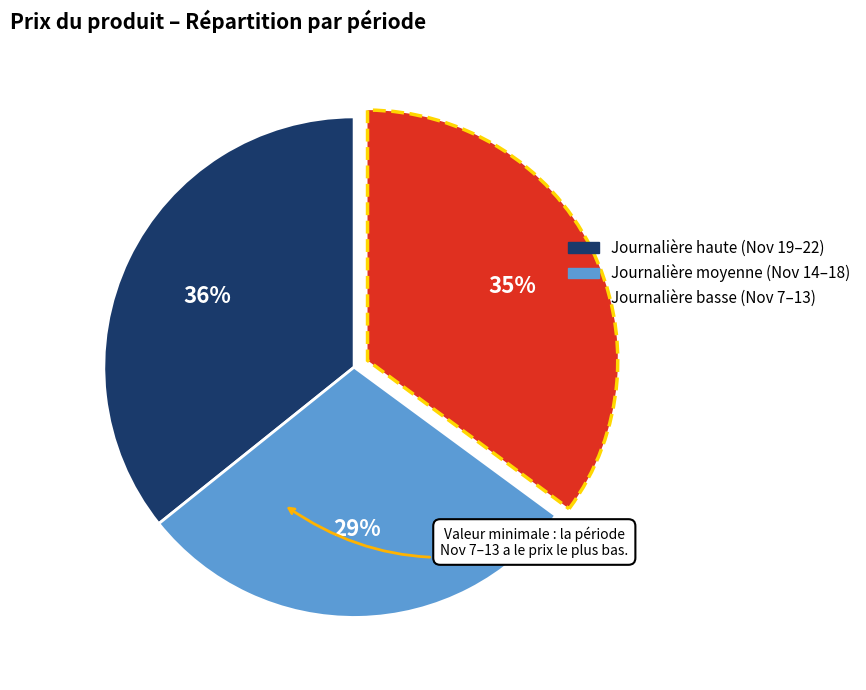

Count the number of slices in the pie.

3